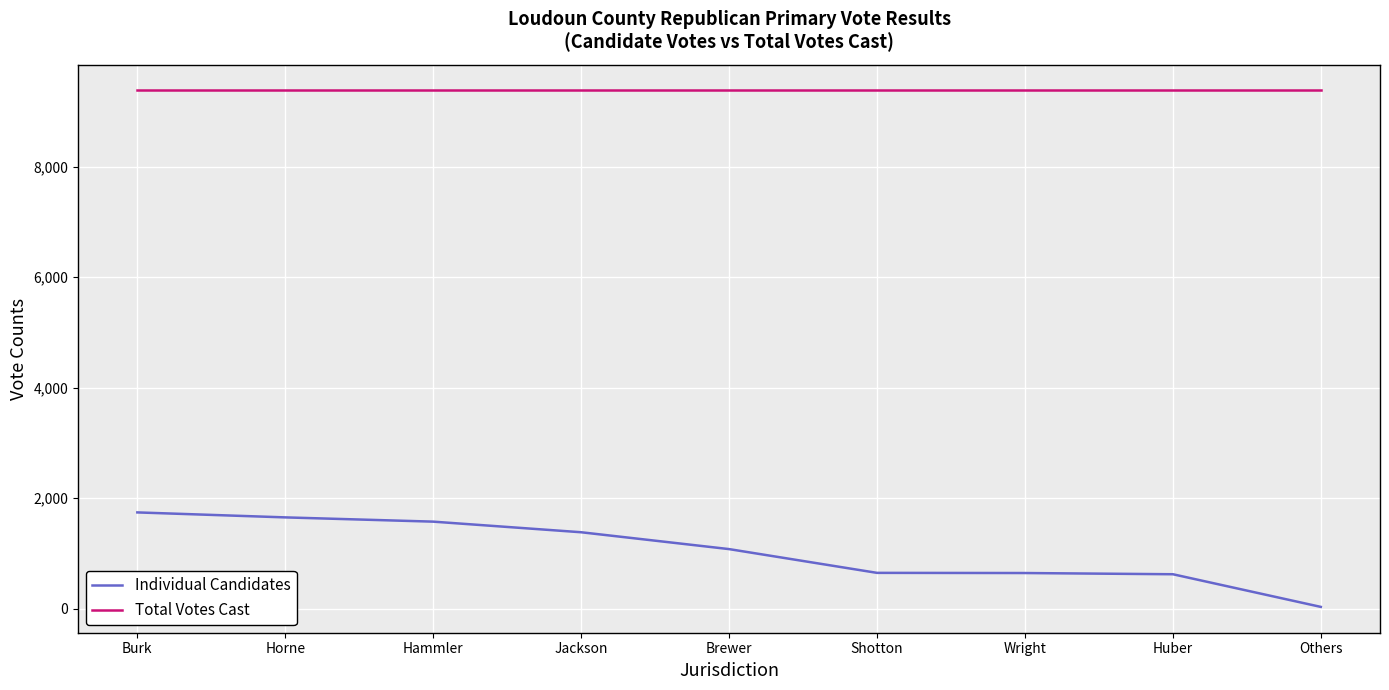

List the series in order of their overall mean, highest first.

Total Votes Cast, Individual Candidates